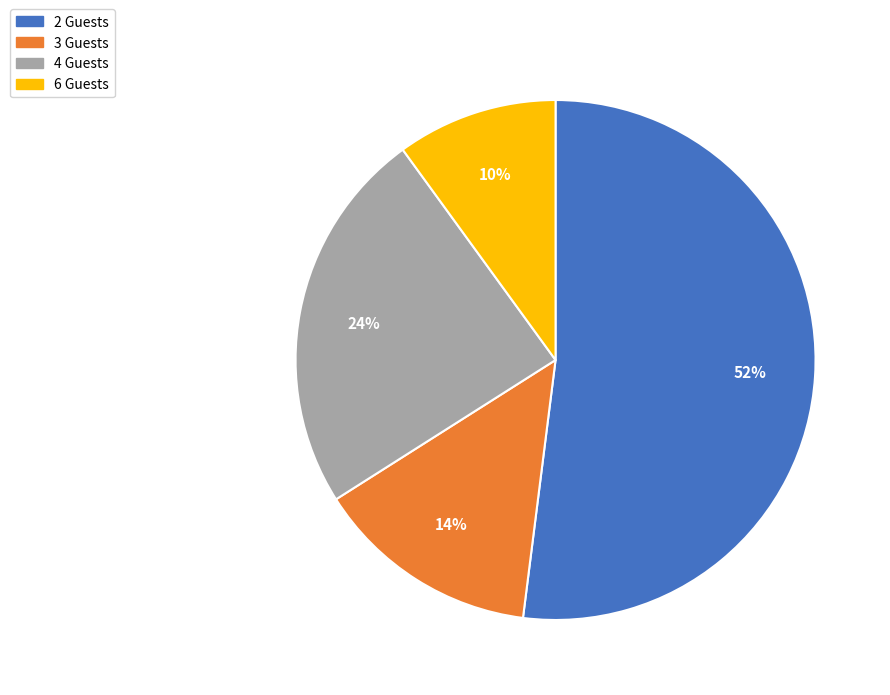

To the nearest percent, what is the combined percentage of 3 and 4?

38%